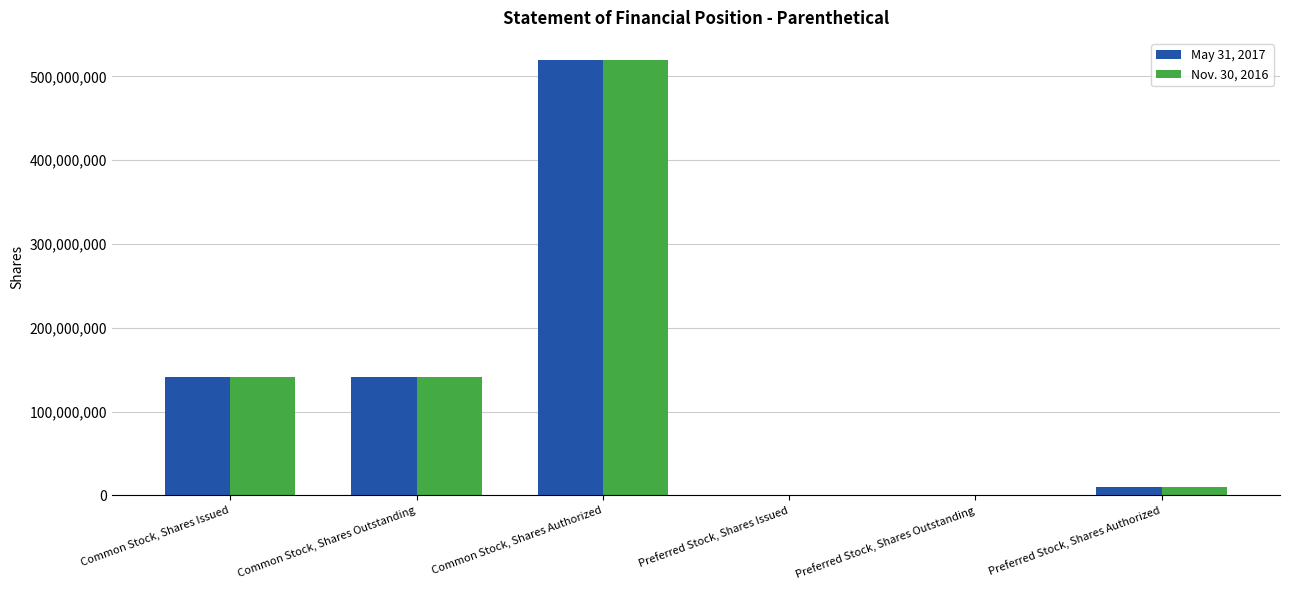

Reading left to right, what are all the values shown in this chart?

May 31, 2017: 141347173	141347173	520000000	0	0	10000000
Nov. 30, 2016: 141347173	141347173	520000000	0	0	10000000